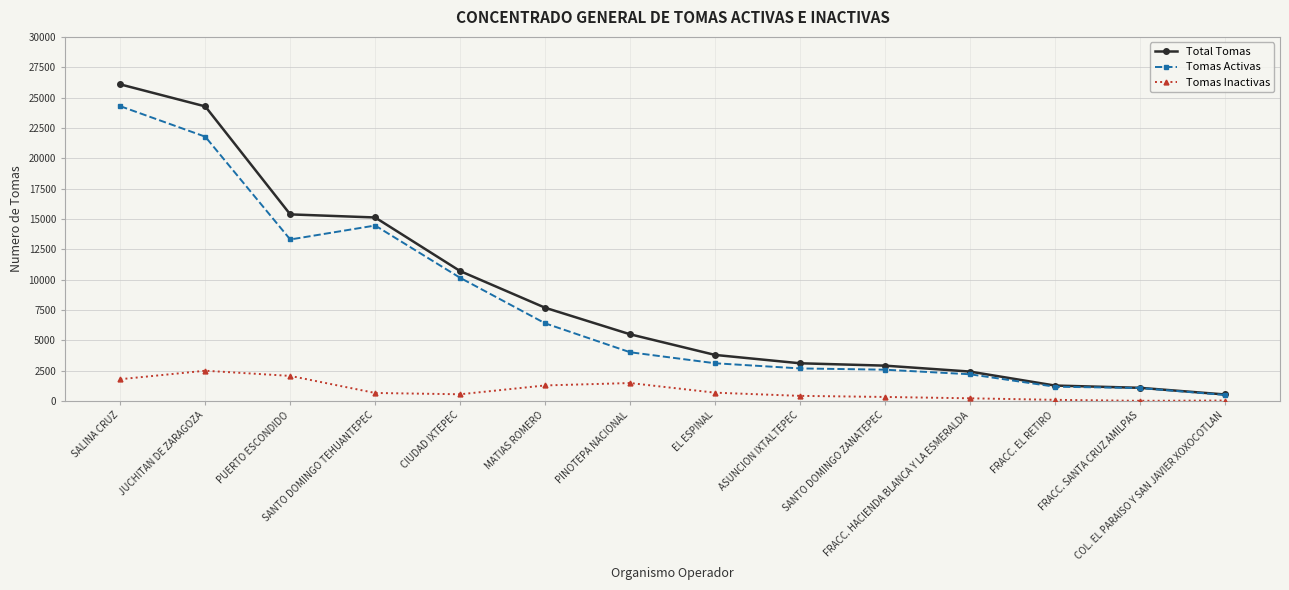

At how many categories does at least one series exceed 9109?

5